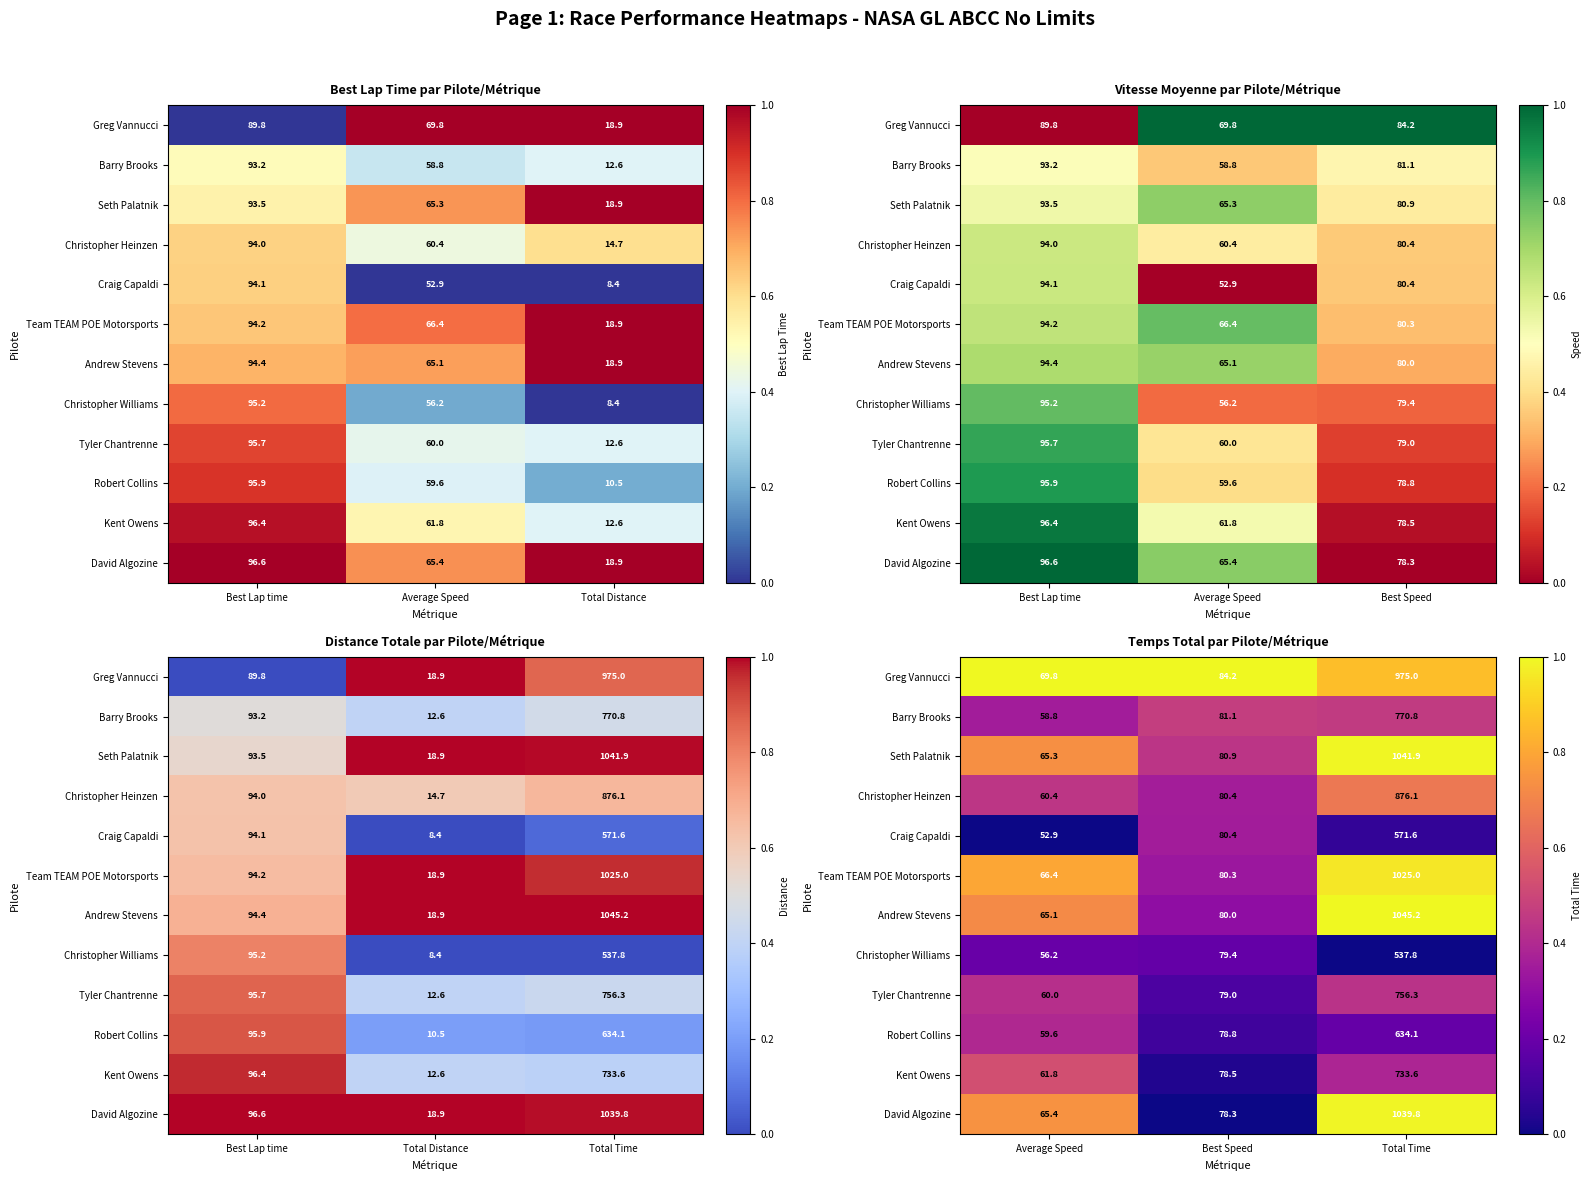

The value of Seth Palatnik at Average Speed is 0.7. True or false?

True